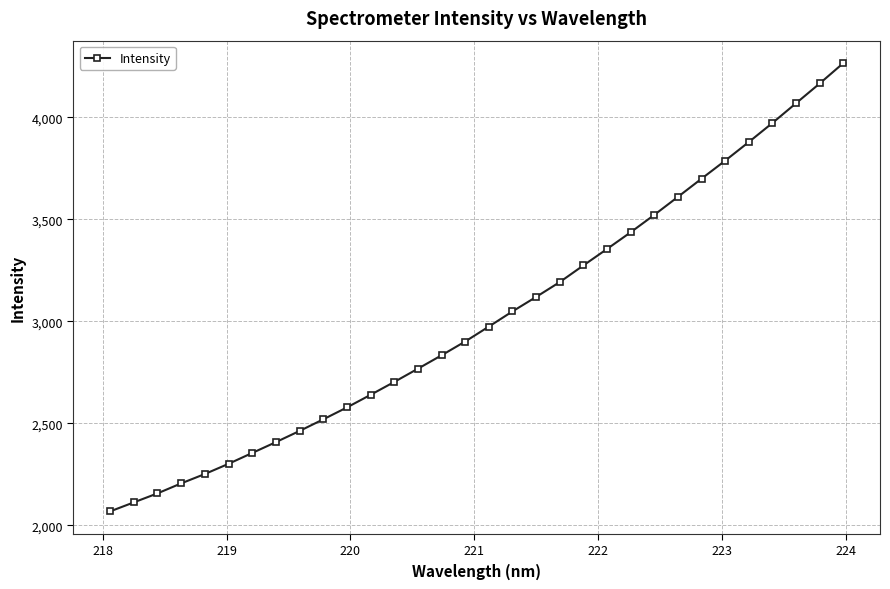

What is the greatest value displayed?

4265.7